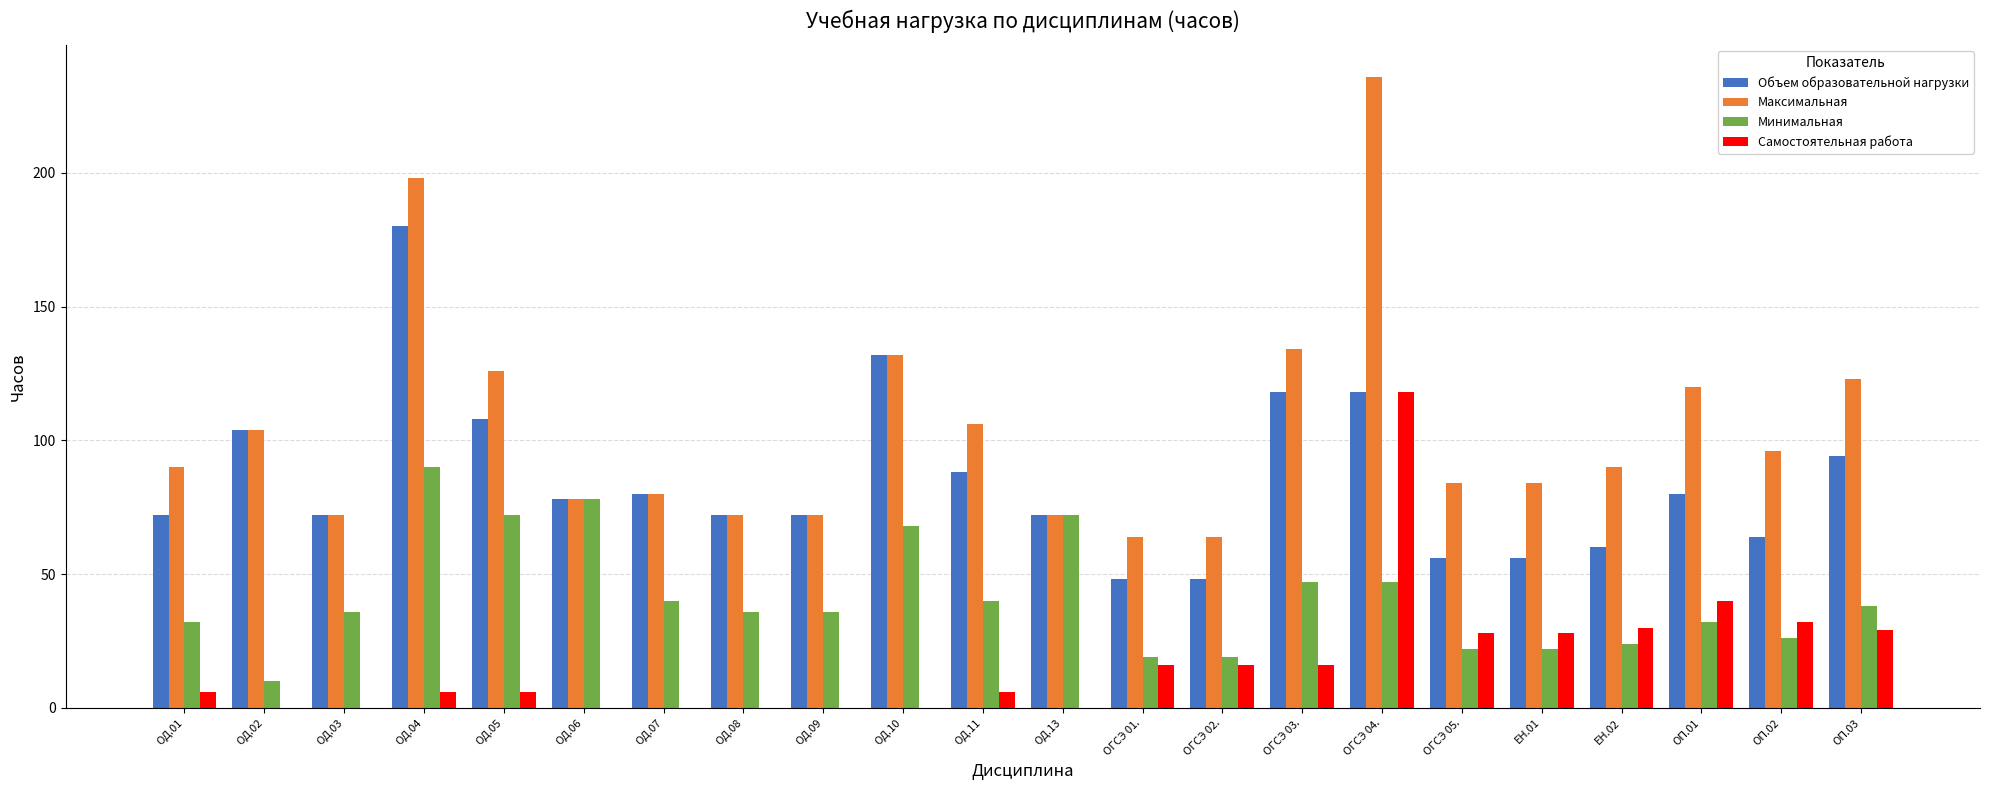

Count the number of data series in this chart.

4